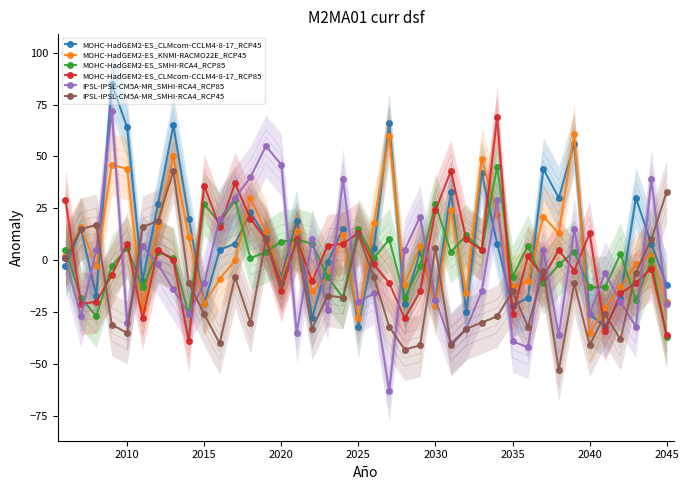

After their last crossing, which series has the higher values: MOHC-HadGEM2-ES_CLMcom-CCLM4-8-17_RCP85 or IPSL-IPSL-CM5A-MR_SMHI-RCA4_RCP85?

IPSL-IPSL-CM5A-MR_SMHI-RCA4_RCP85